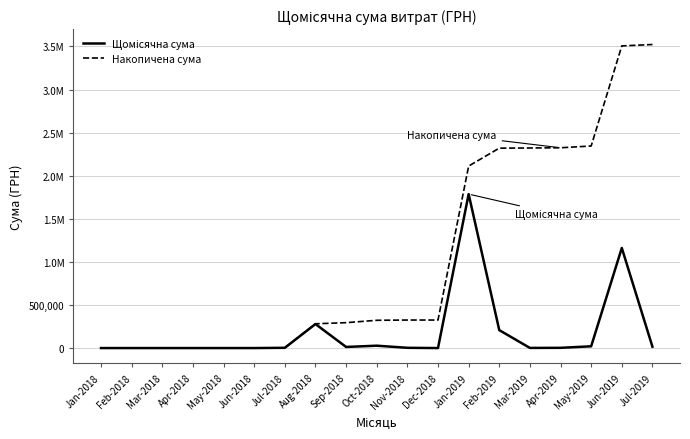

Which category has the highest value across all series?

Jul-2019